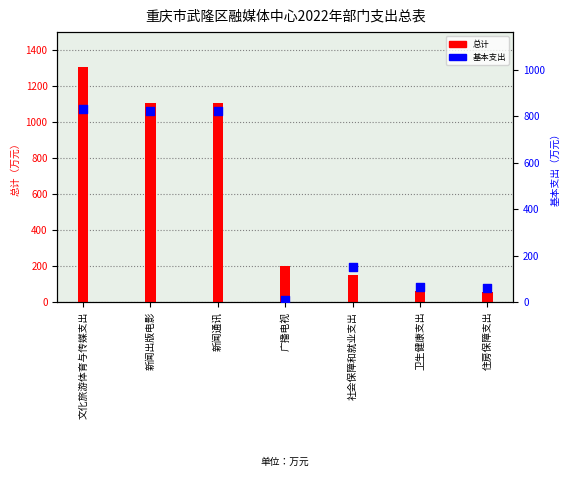

What is the total value across all series at 广播电视?

208.0